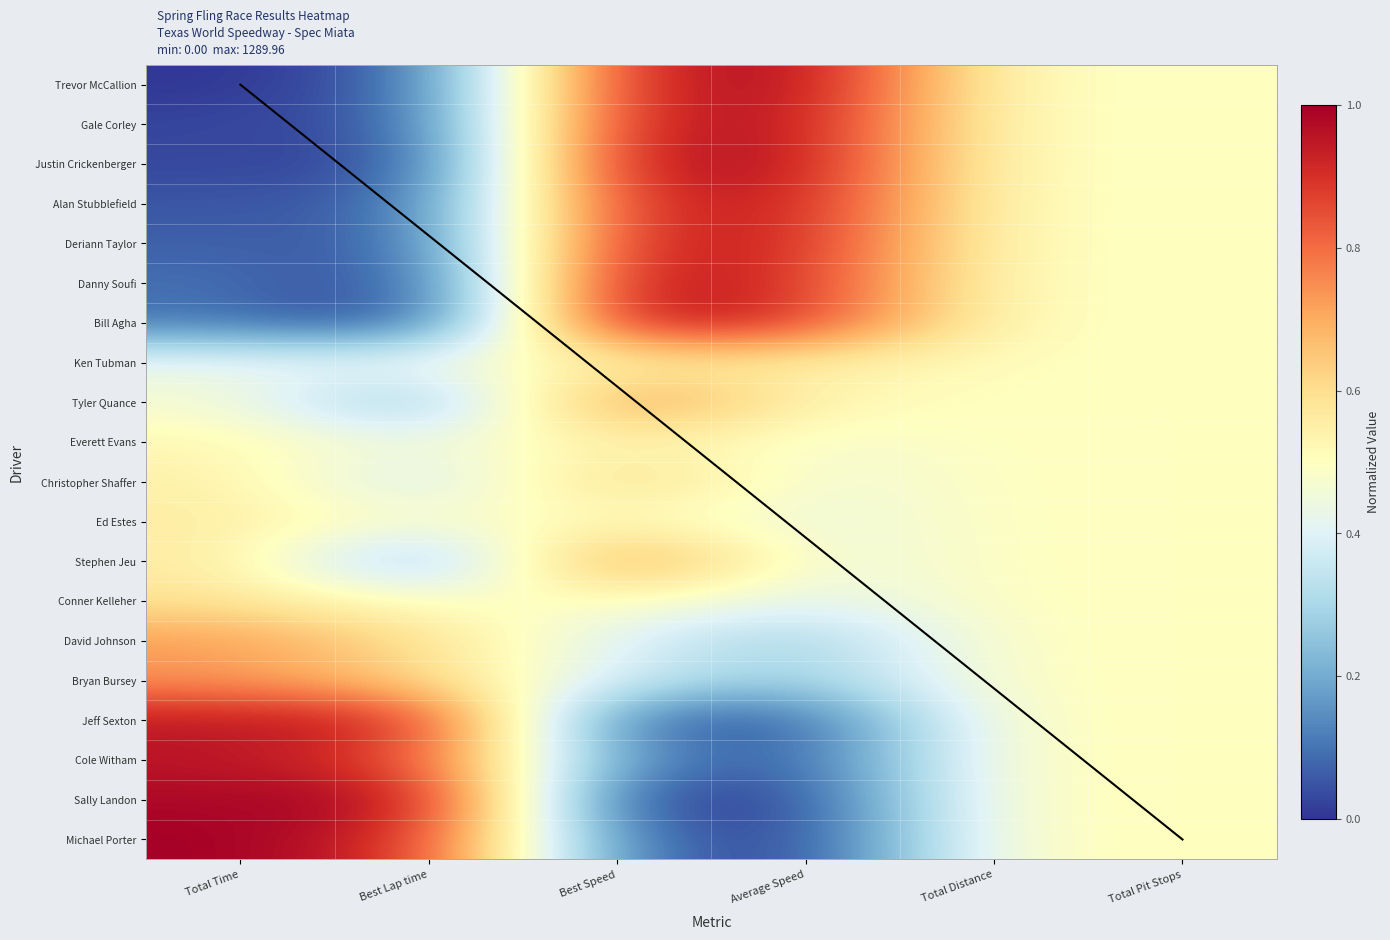

Which category has the highest value across all series?

Average Speed